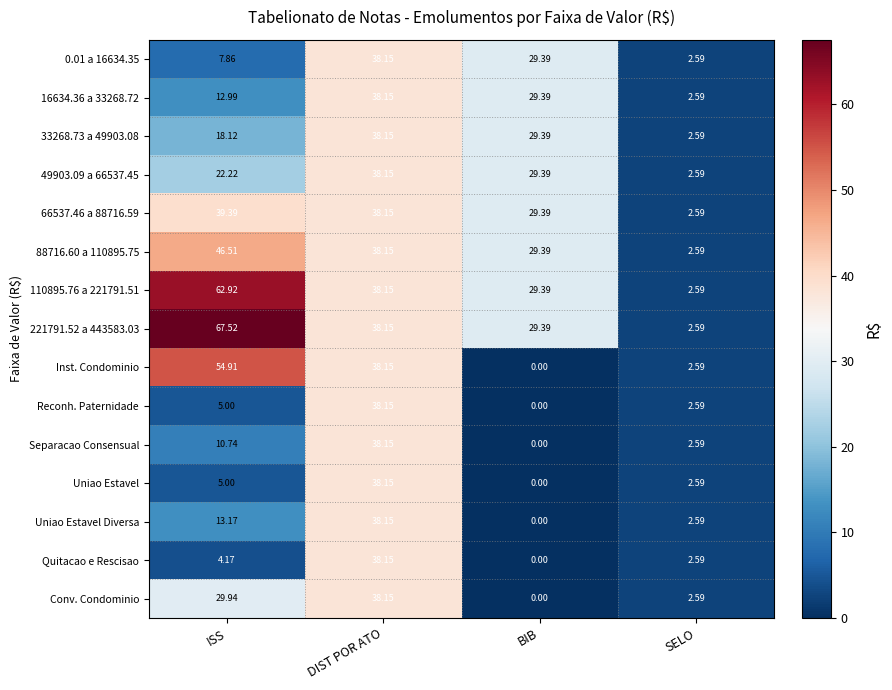

Which series has the largest total across all categories?

221791.52 a 443583.03